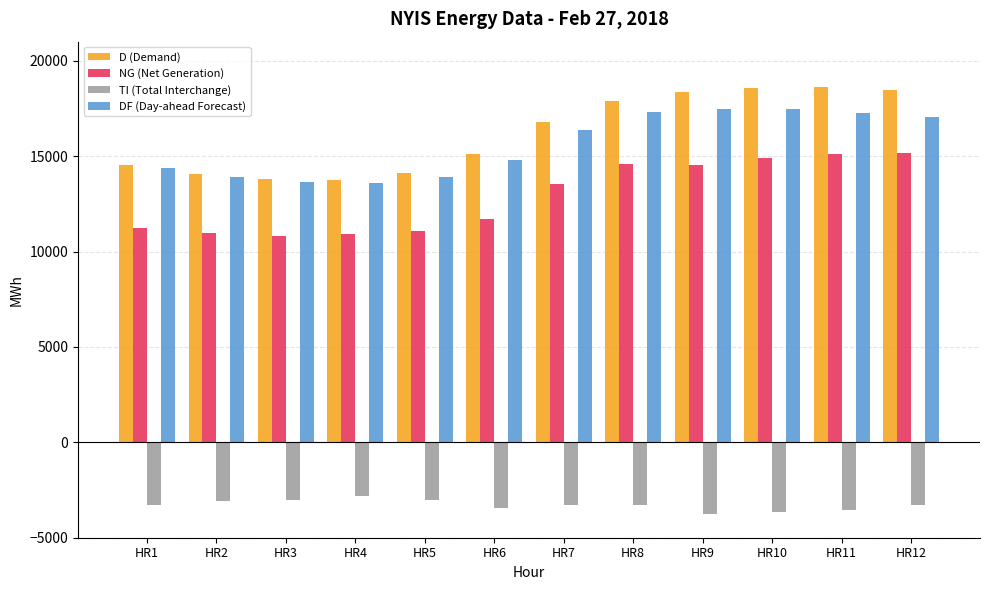

How many data points in NG (Net Generation) are less than 13531?

6